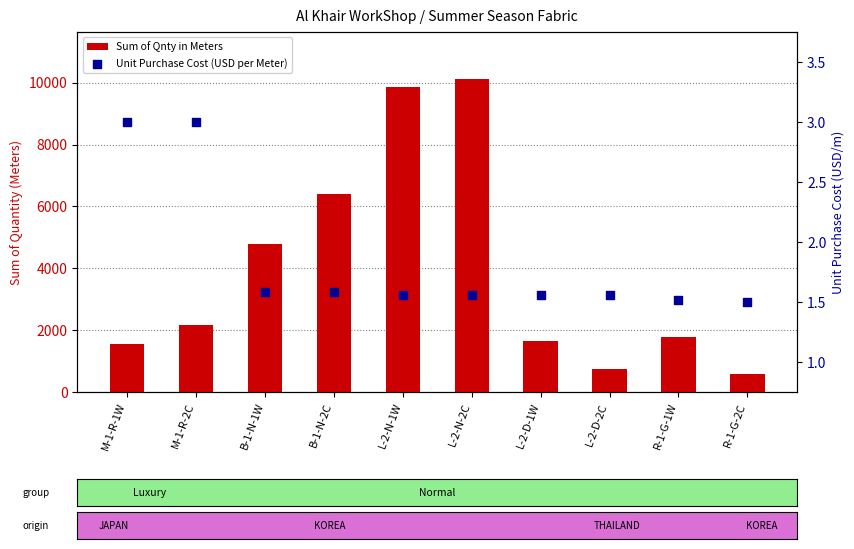

Which series contains the lowest Y value?

Unit Purchase Cost (USD per Meter)